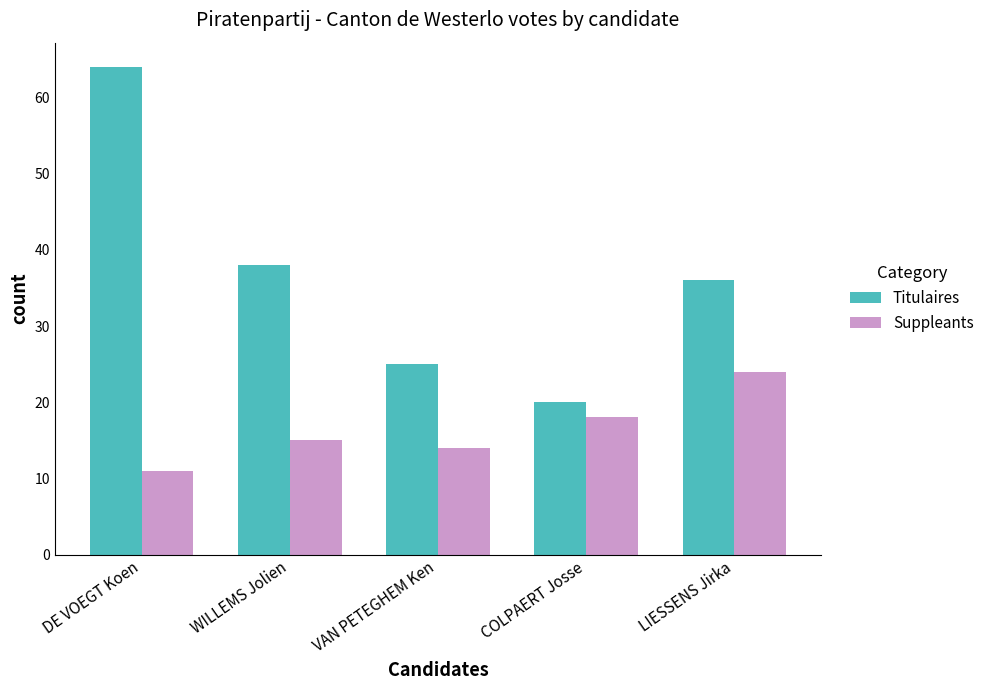

What is the minimum value shown in the chart?

11